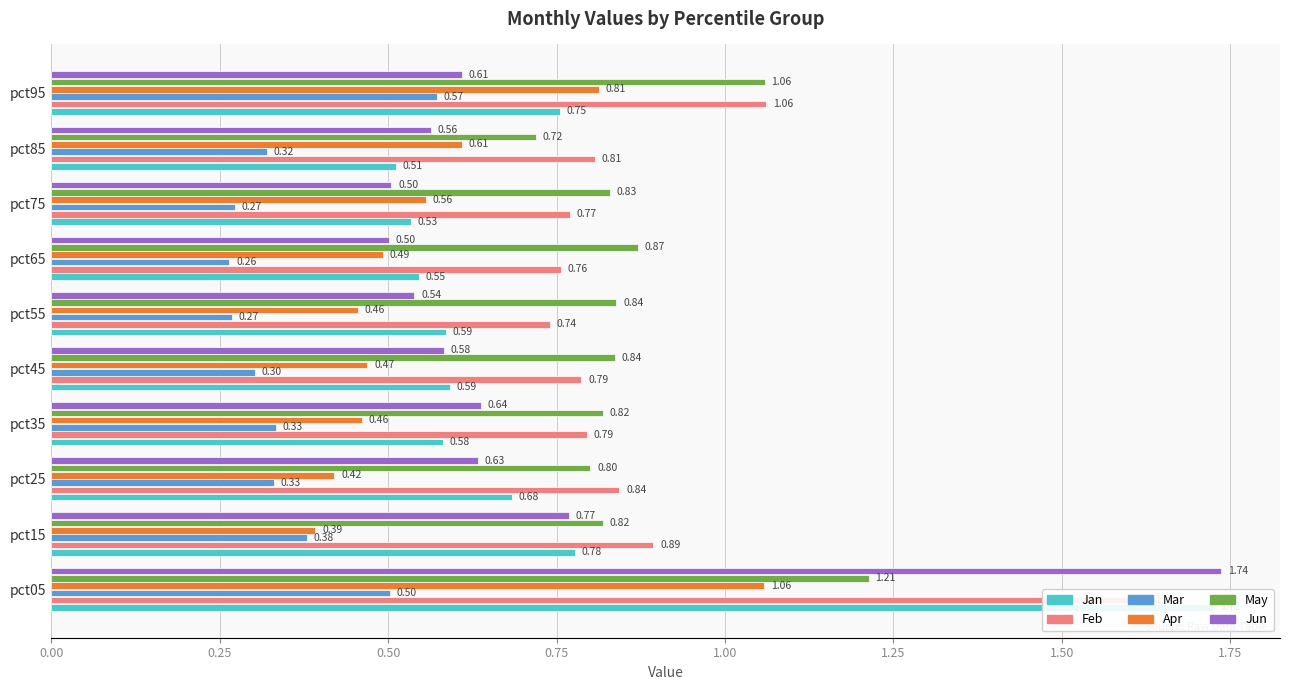

What is the average value of the May series?

0.9